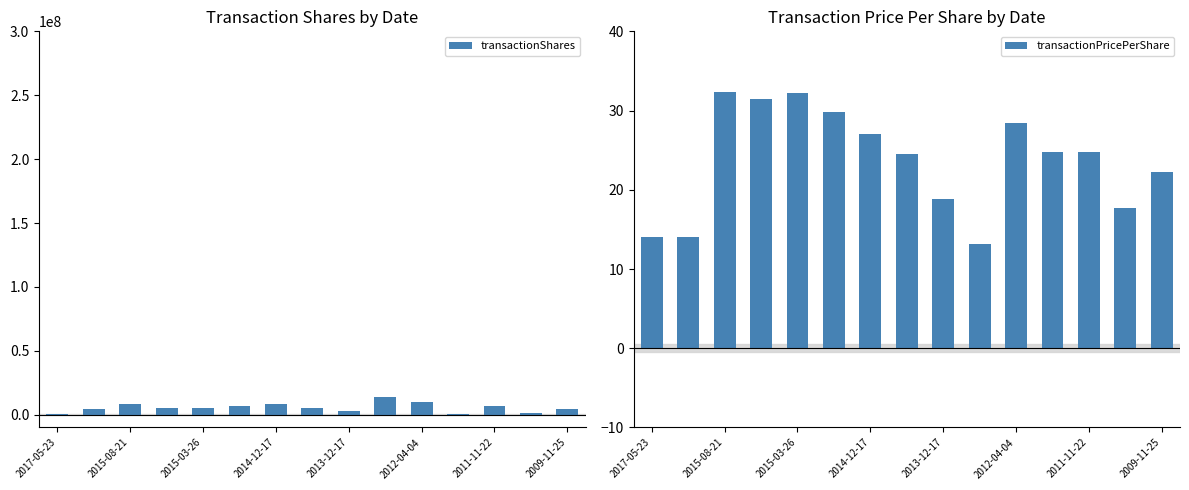

What are all the series names shown in the legend?

transactionShares, transactionPricePerShare